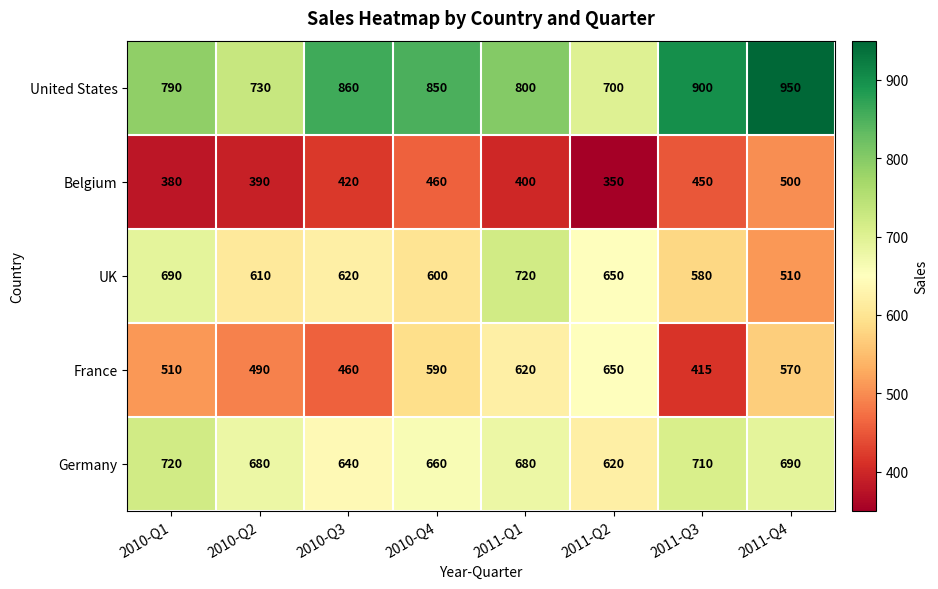

What is the highest value of the Germany series?

720